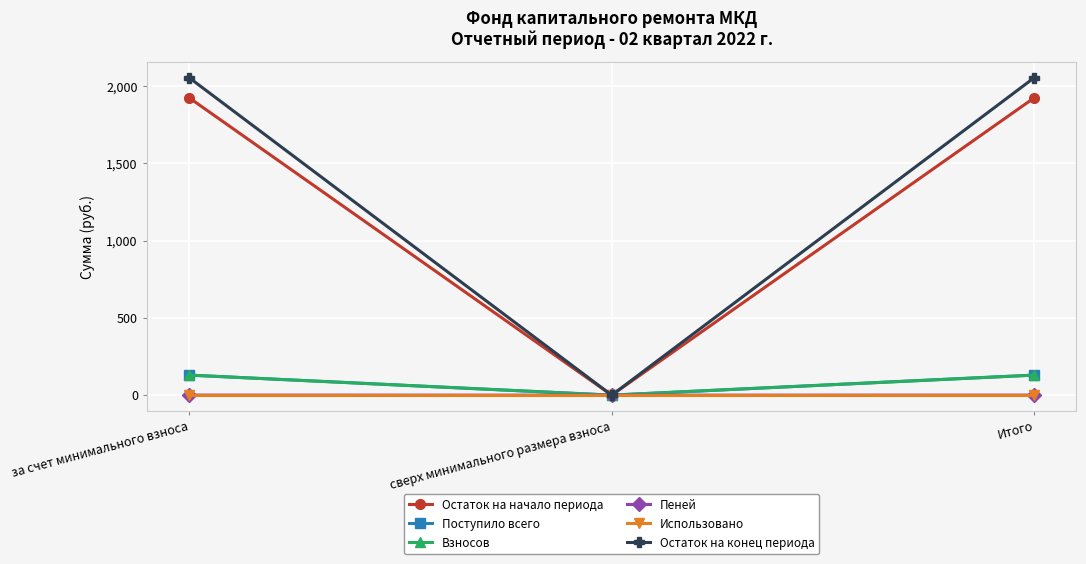

What are all the series names shown in the legend?

Остаток на начало периода, Поступило всего, Взносов, Пеней, Использовано, Остаток на конец периода